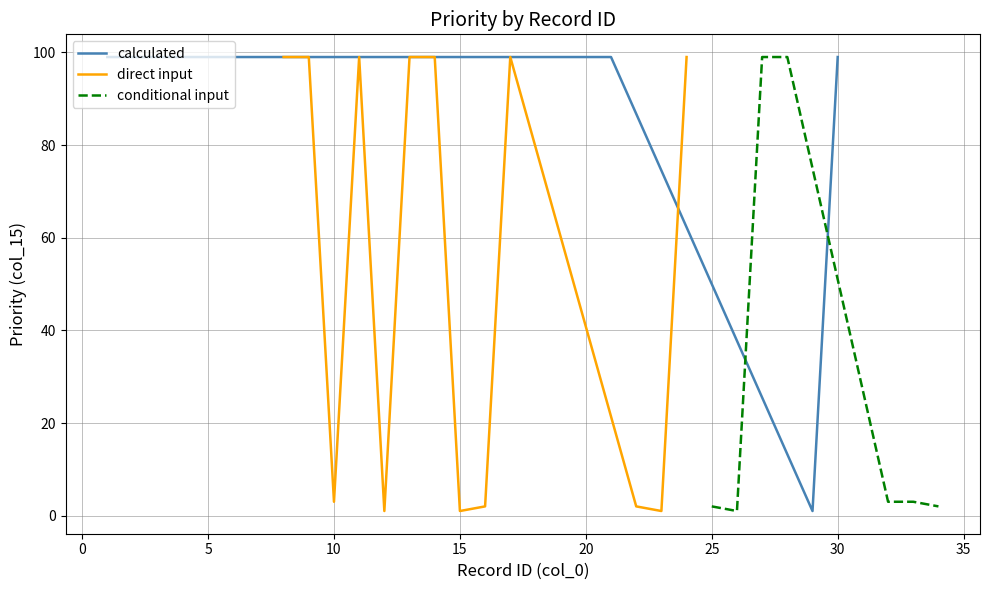

Does the chart display data point markers on the line(s)?

No